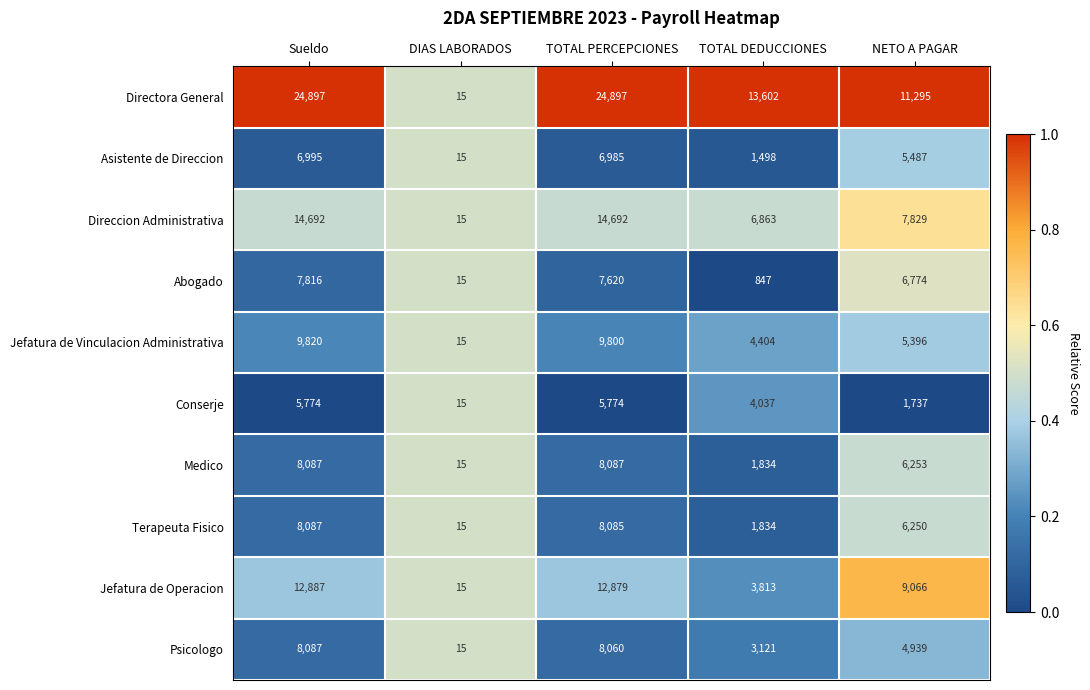

What is the smallest value displayed?

15